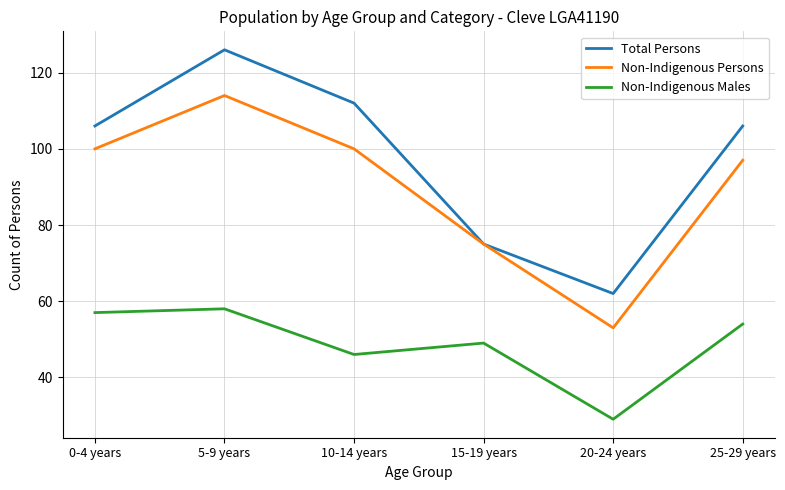

What position from the right is 0-4 years?

6